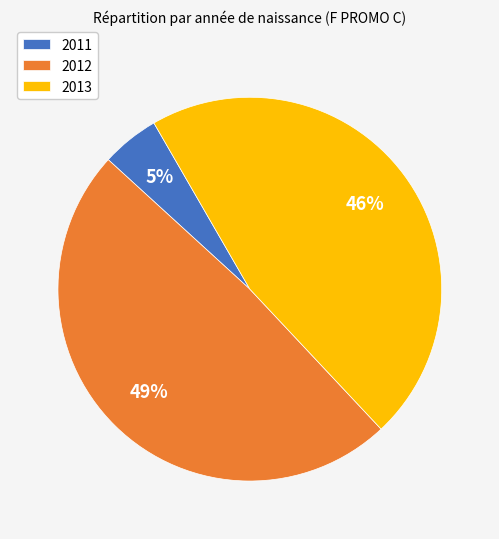

How many slices are in this pie chart?

3